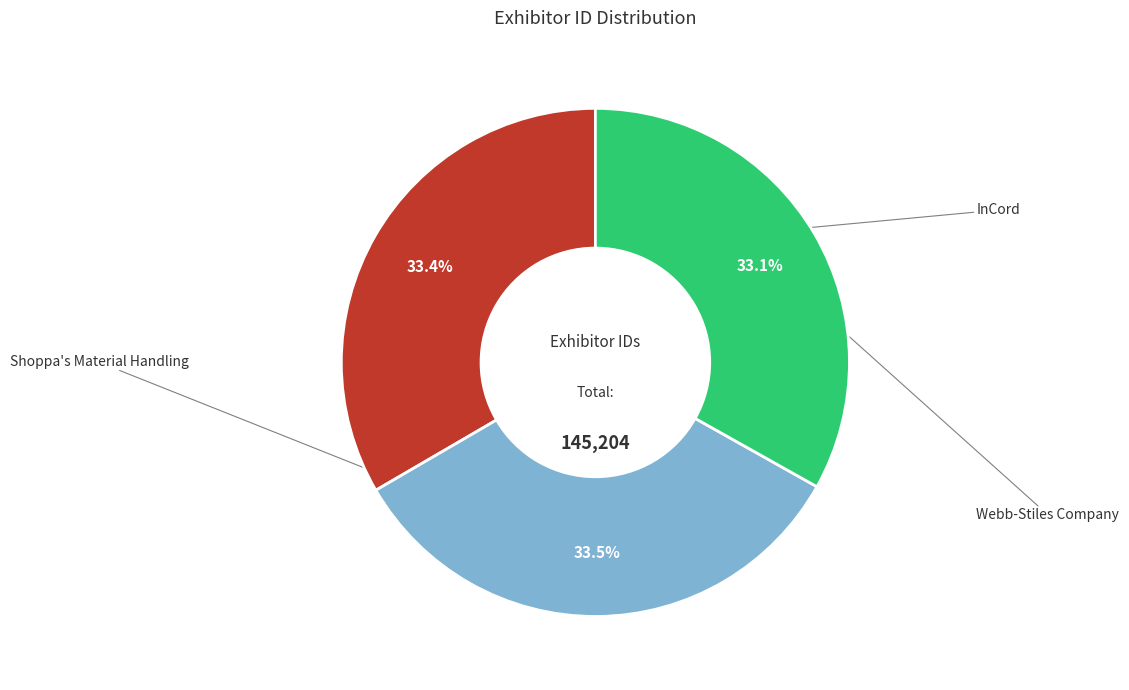

Is there a majority slice in this chart?

No